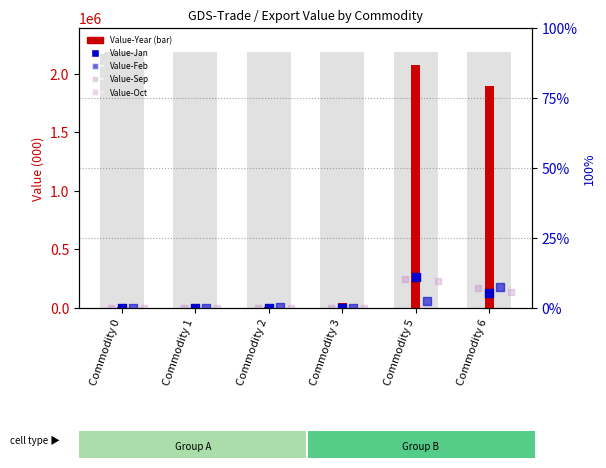

Which series contains the lowest Y value?

value, Jan